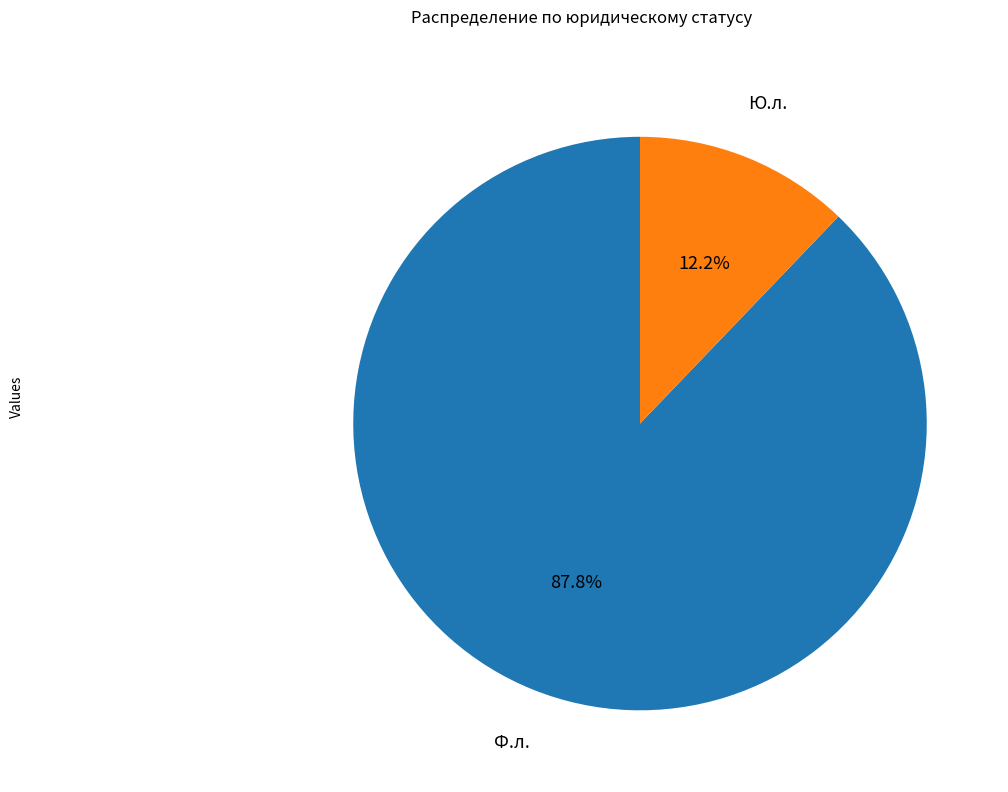

Does any single category account for the majority?

Yes